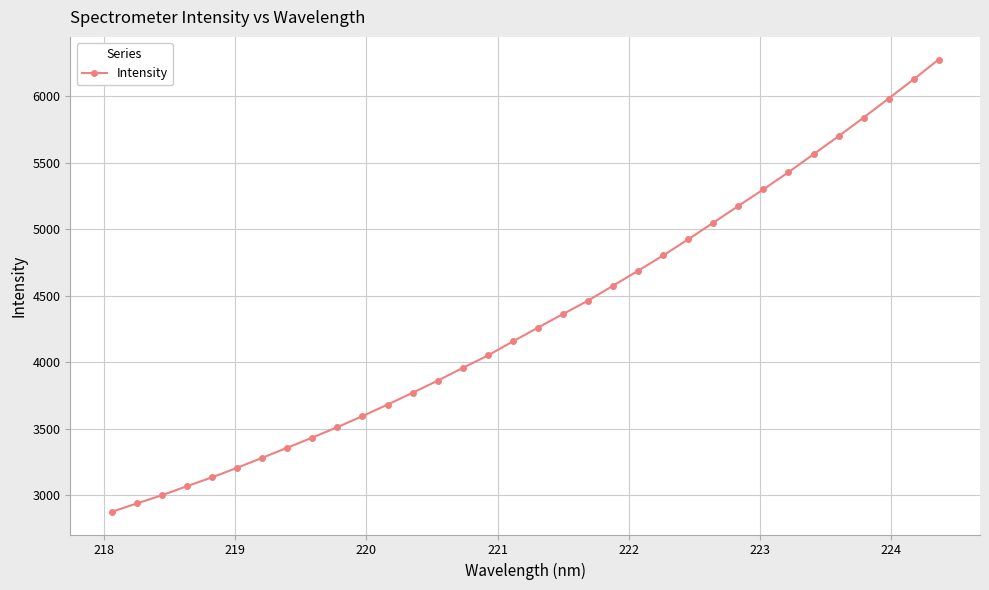

How many categories are shown in the chart?

34